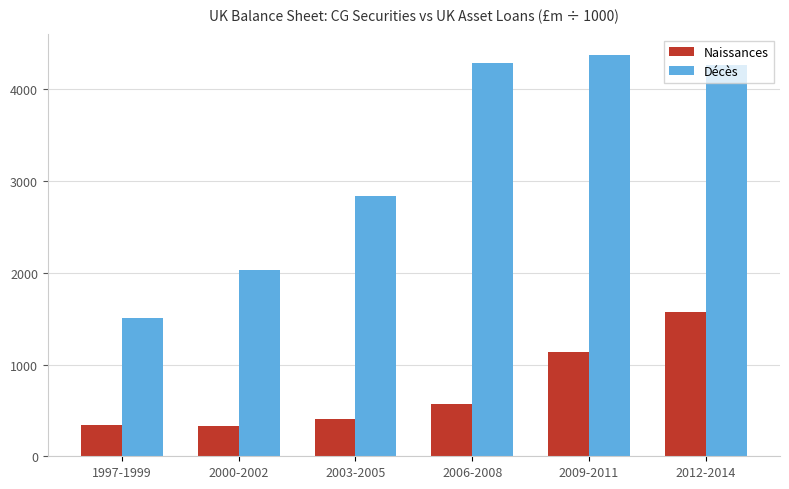

The Décès series shows 577.7 at 1997-1999. True or false?

False